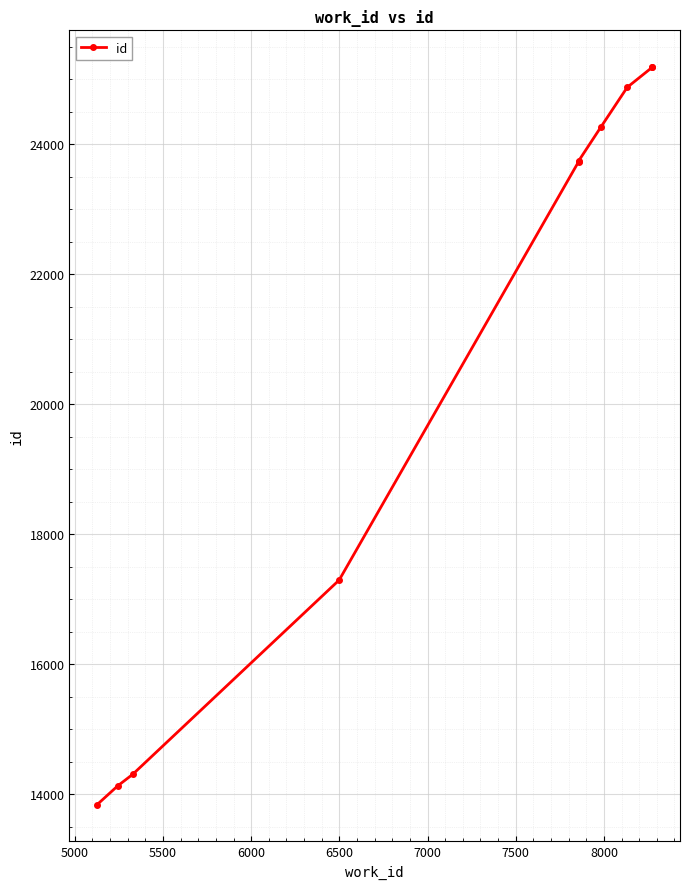

How many data points are less than 23739?

5